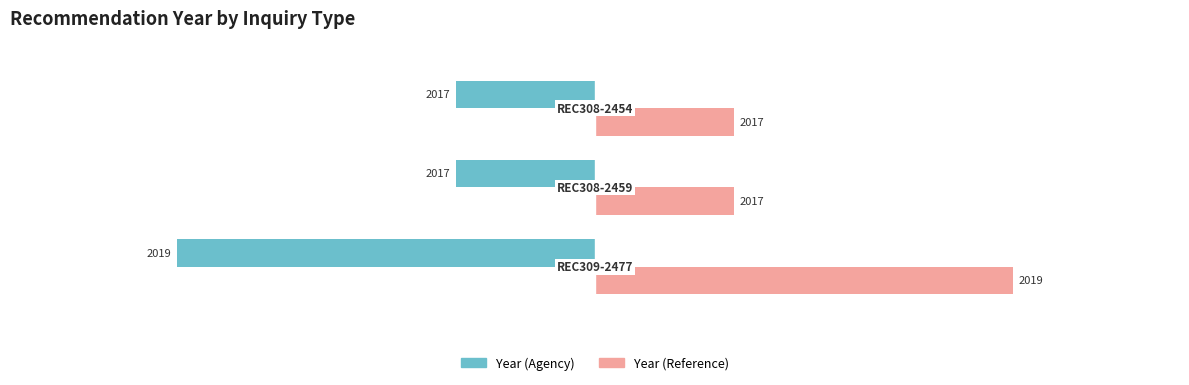

What are all the series names shown in the legend?

Year (Agency), Year (Reference)